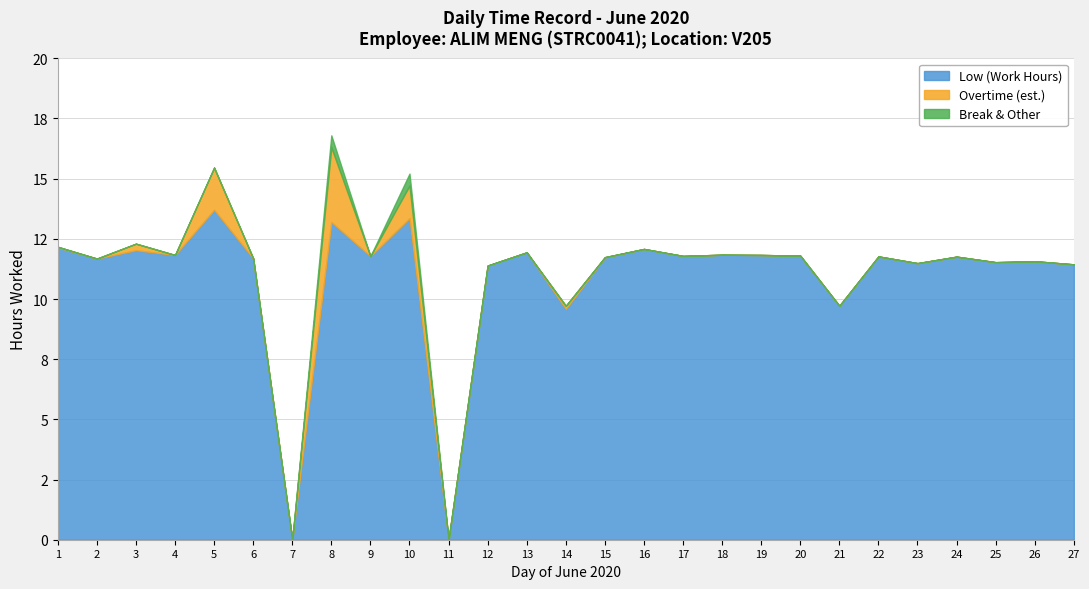

What is the sum of the Low (Work Hours) values at 25 and 11?

11.5